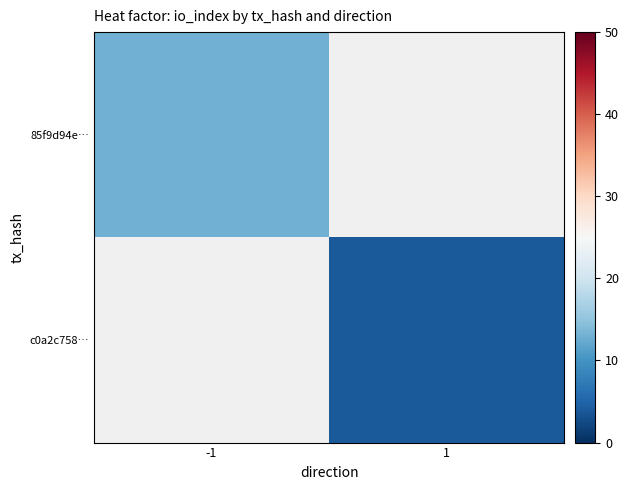

Is the value of 85f9d94e… at 1 greater than the value of c0a2c758… at 1?

No